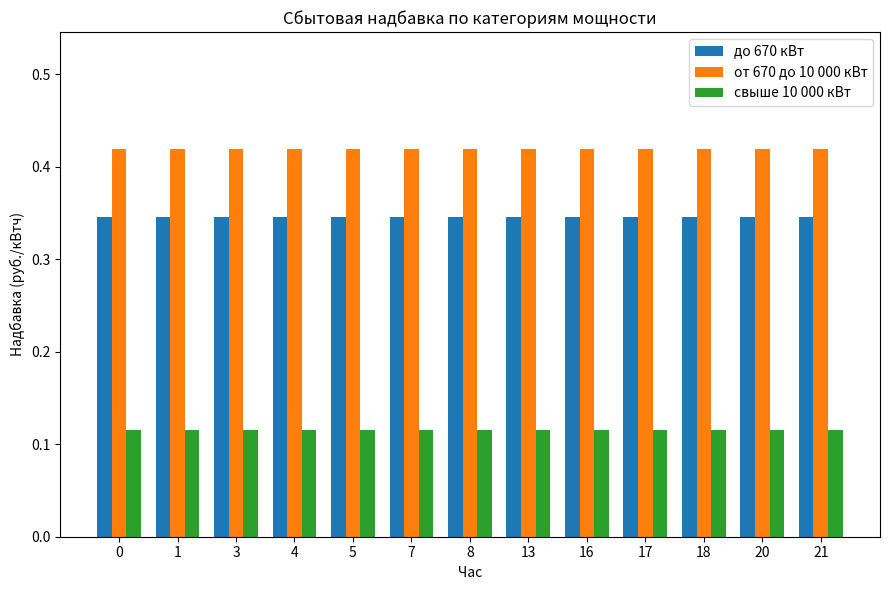

What are all the series names shown in the legend?

до 670 кВт, от 670 до 10 000 кВт, свыше 10 000 кВт